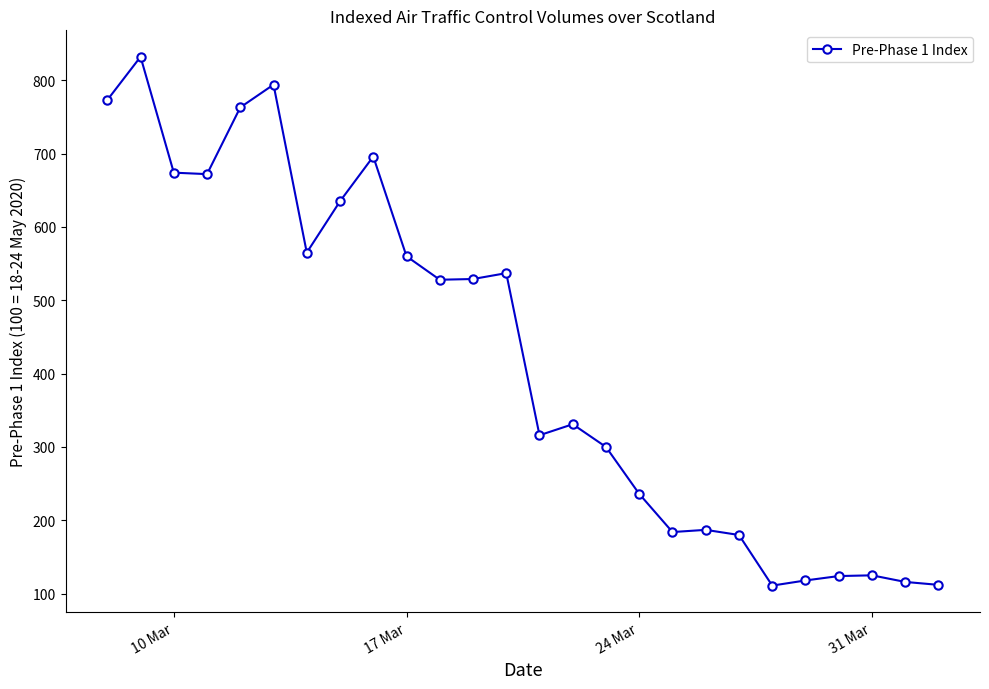

What is the difference between the maximum and minimum values?

721